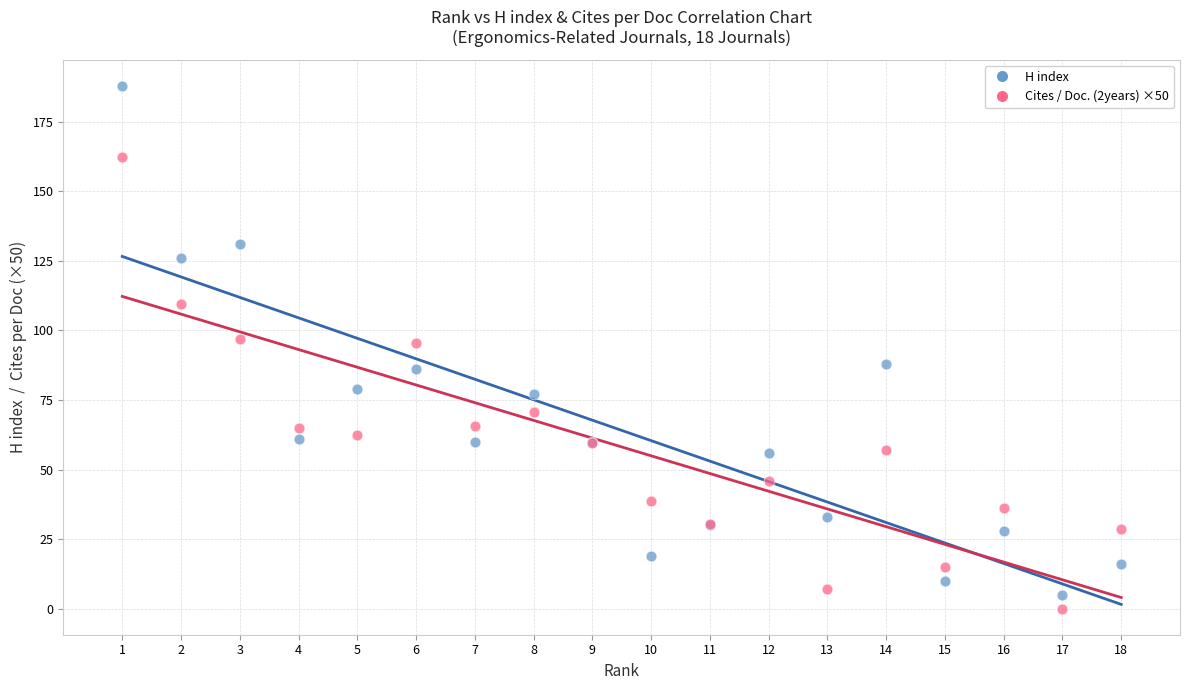

Which series reaches the minimum Y coordinate?

Cites / Doc. (2years) ×50